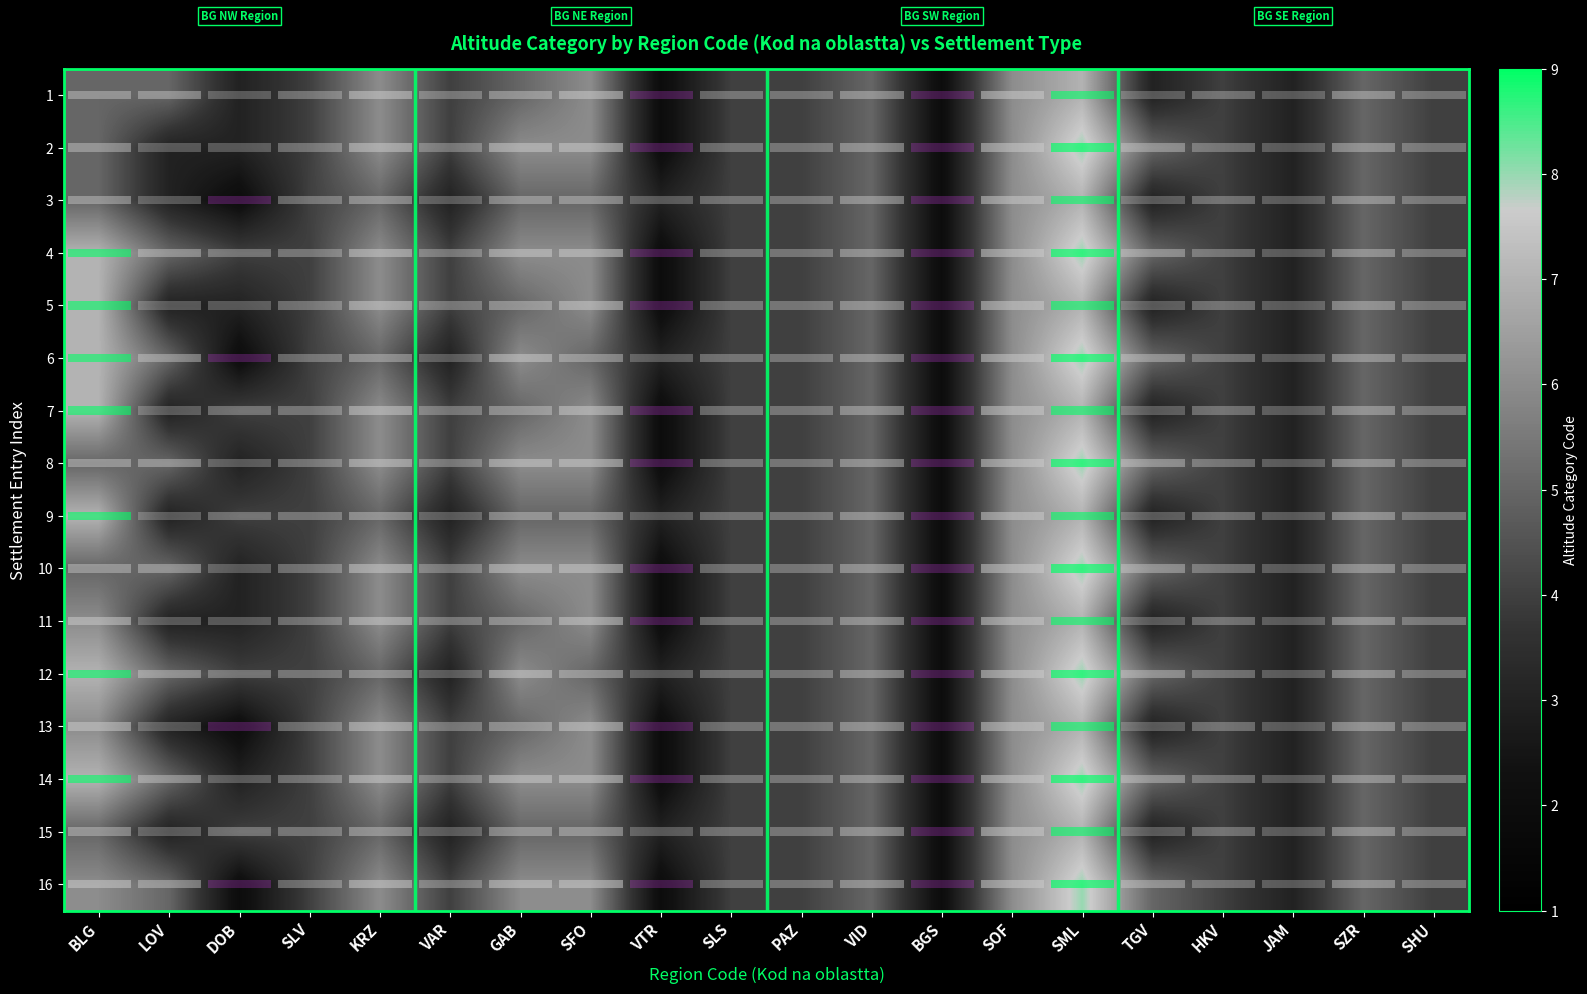

At which label does row_0 reach its minimum?

VTR